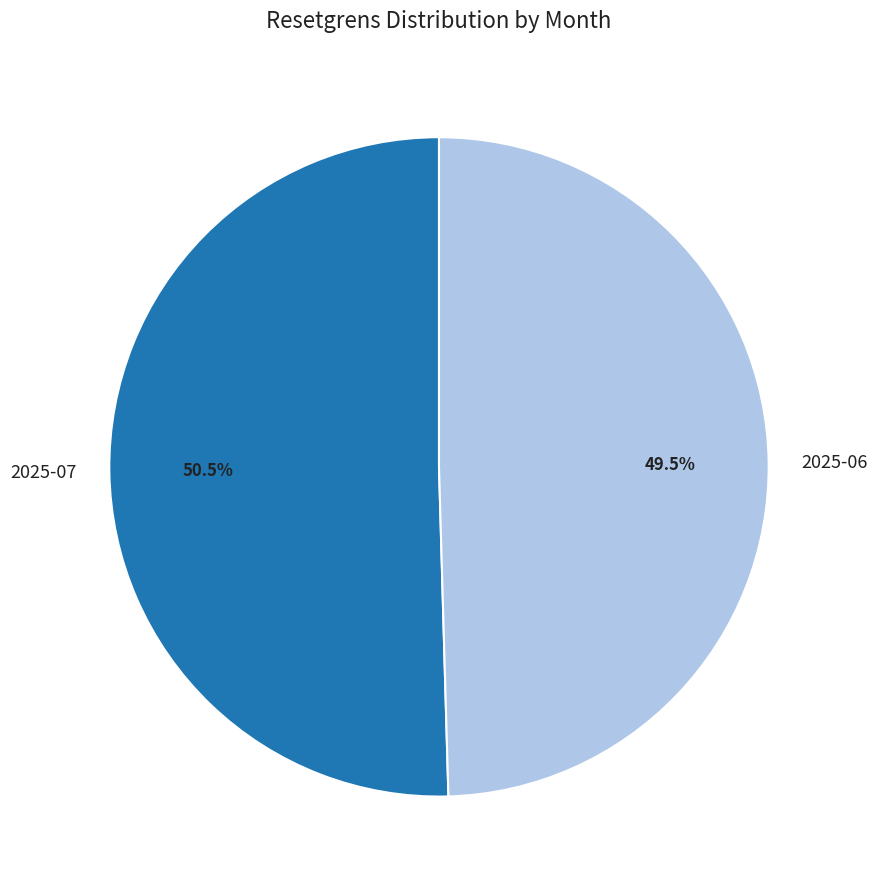

What percentage is NOT represented by 2025-07?

49.5%